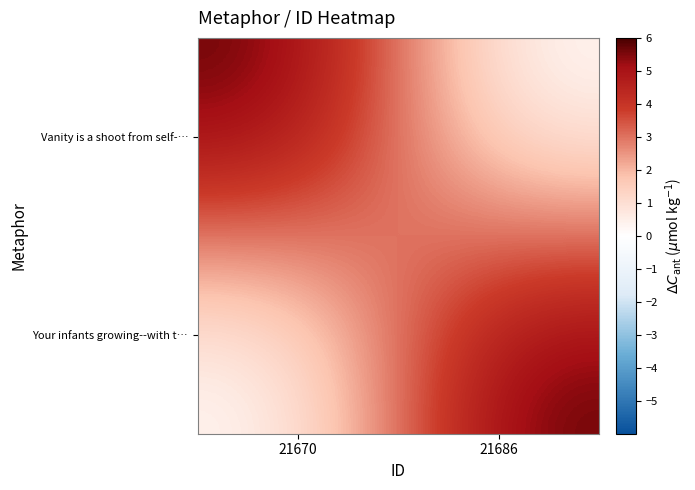

Count the number of data series in this chart.

2